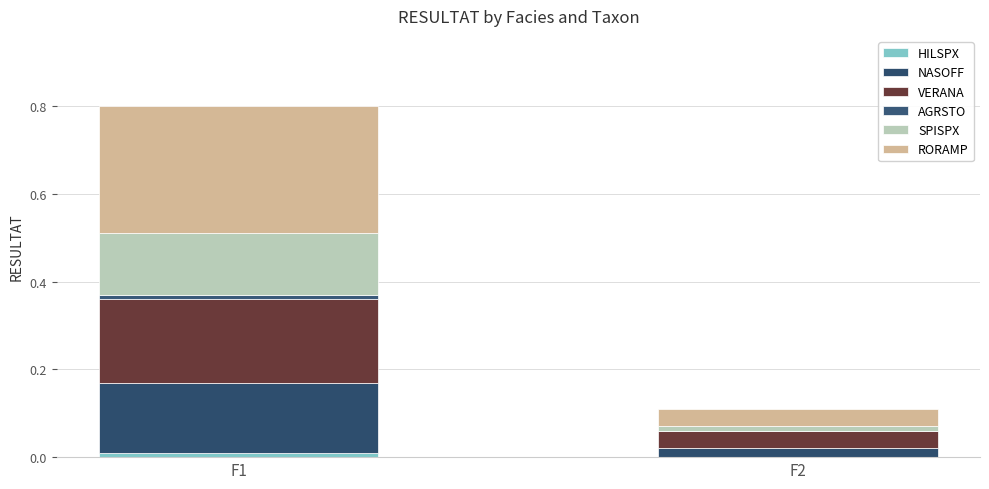

Does the chart contain stacked bars?

Yes